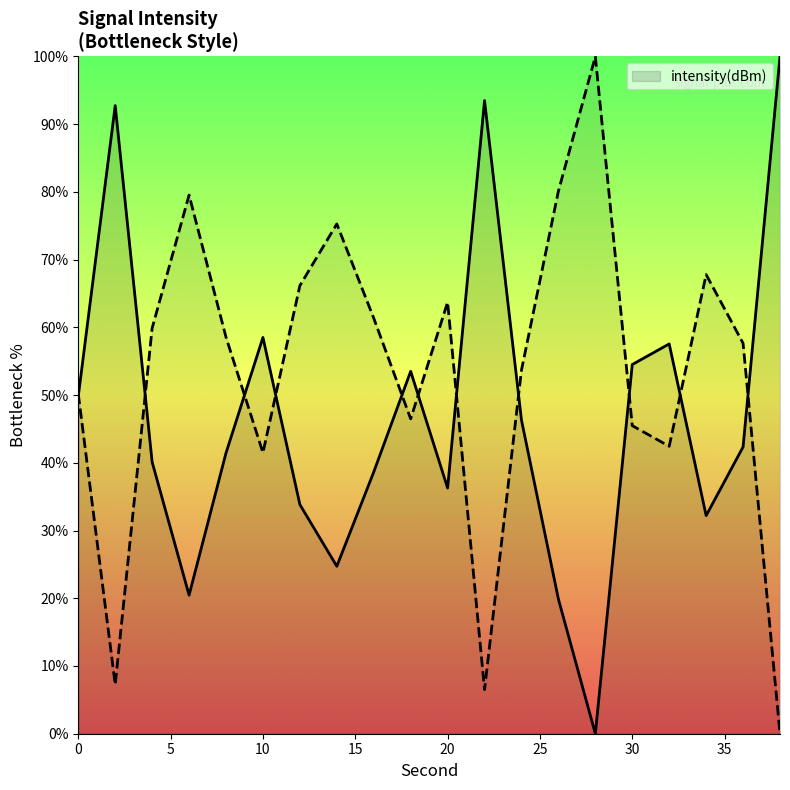

What is the sum of all values?

936.4